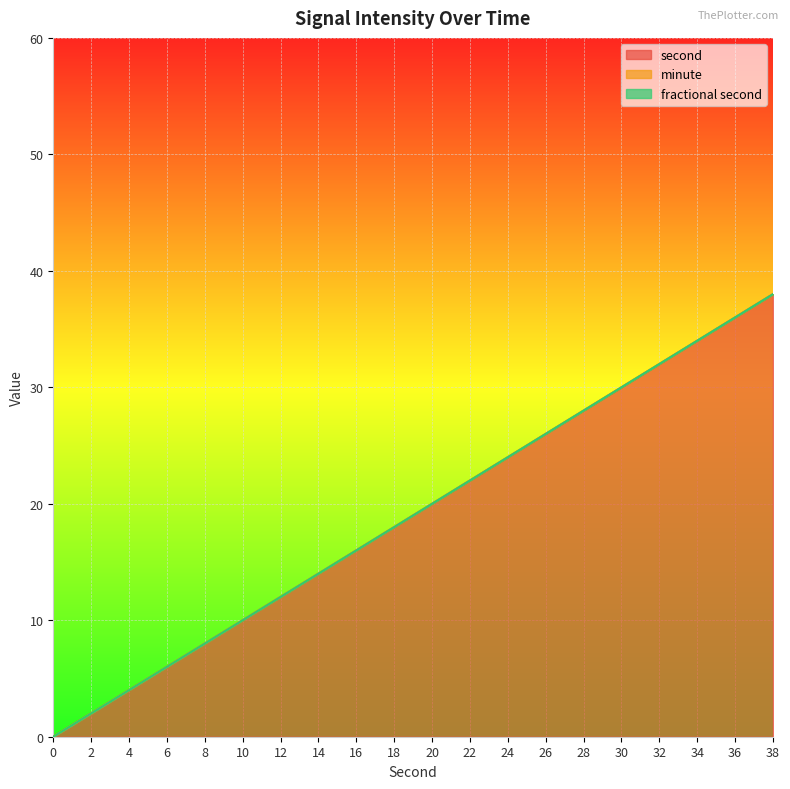

Which series has the largest total across all categories?

second